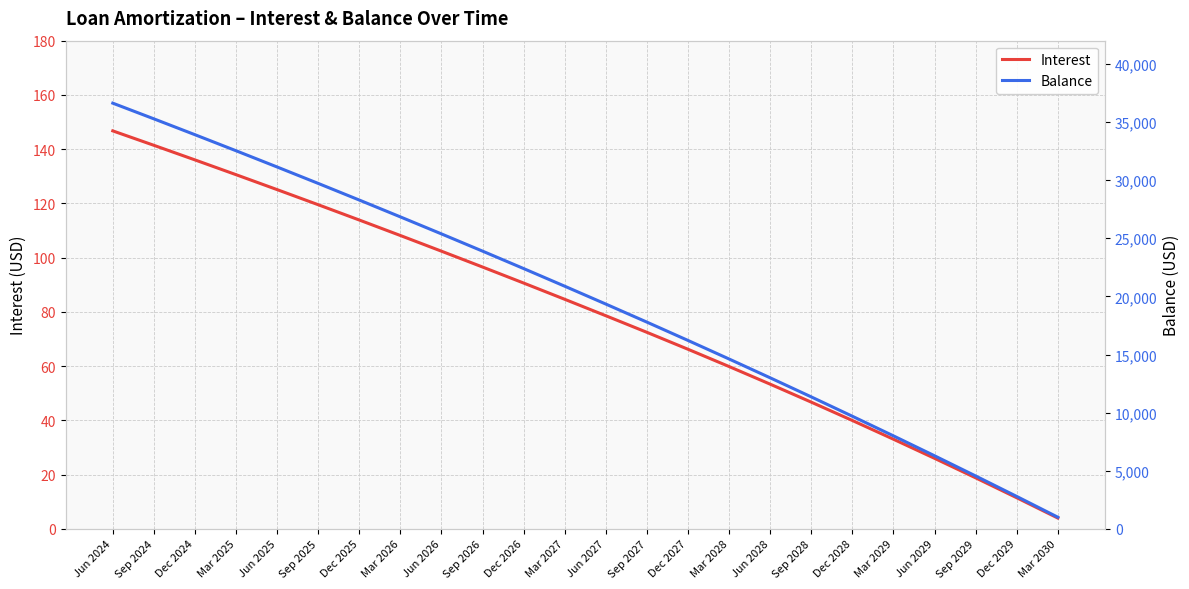

True or false: Balance and Interest cross at least once.

False